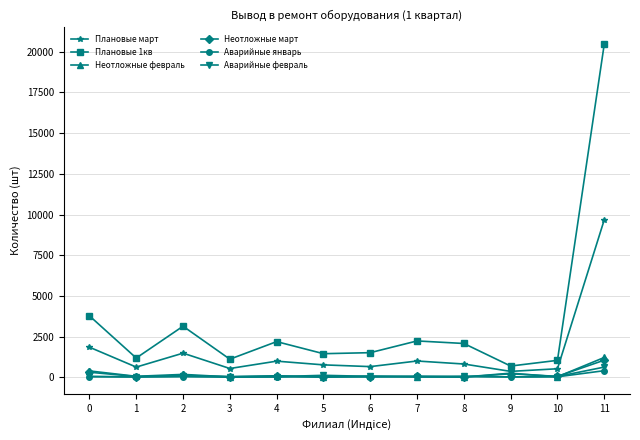

How many lines are shown in the chart?

6